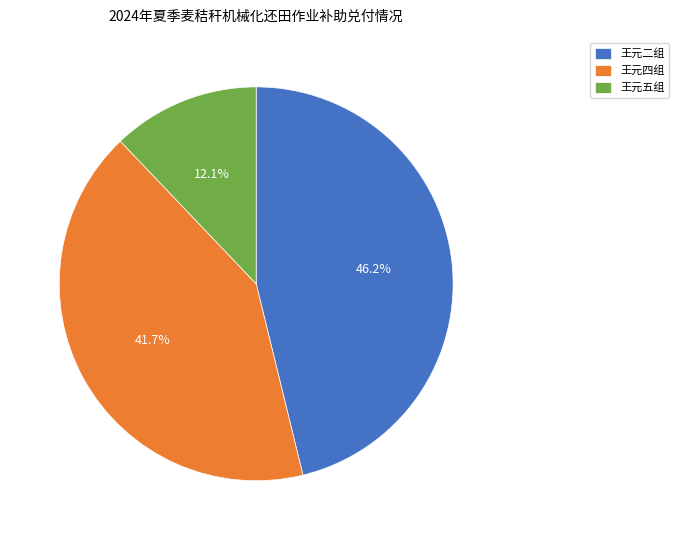

To the nearest percent, what is the average slice percentage?

33%